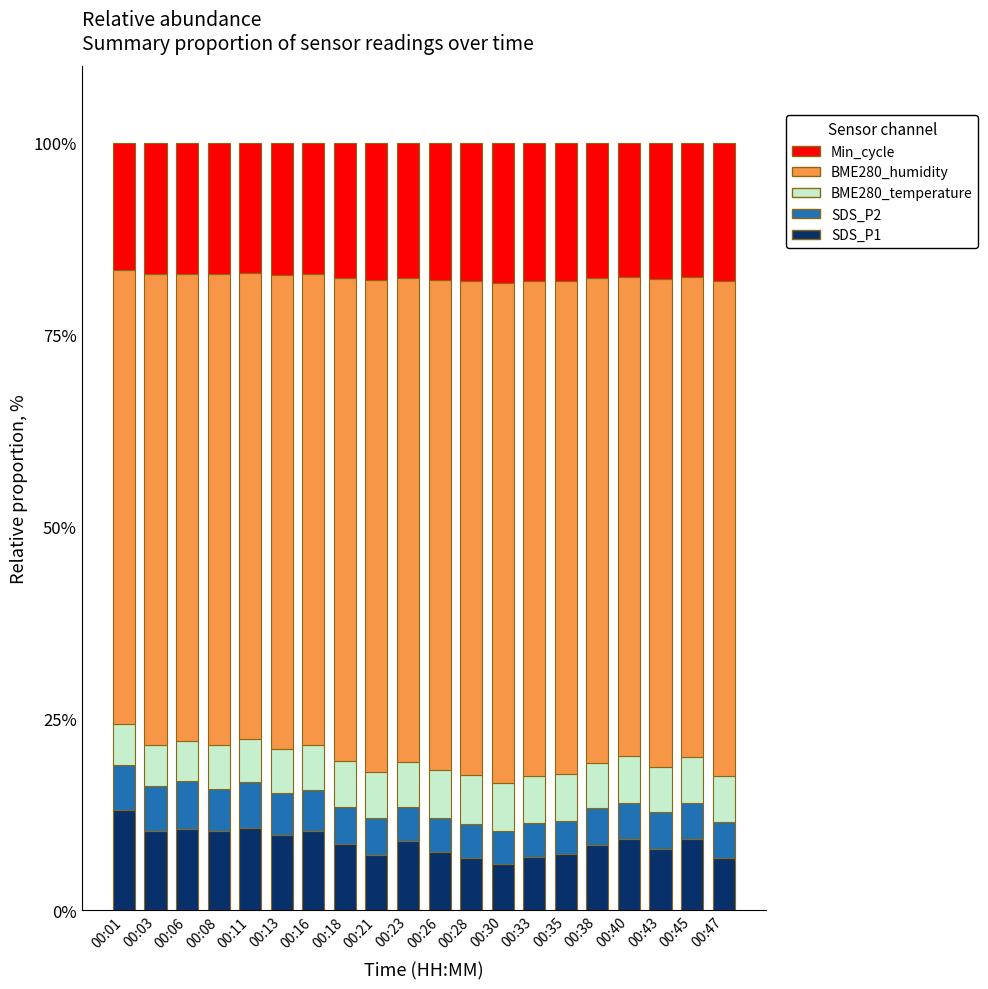

The SDS_P1 series shows 7.6 at 00:26. True or false?

True